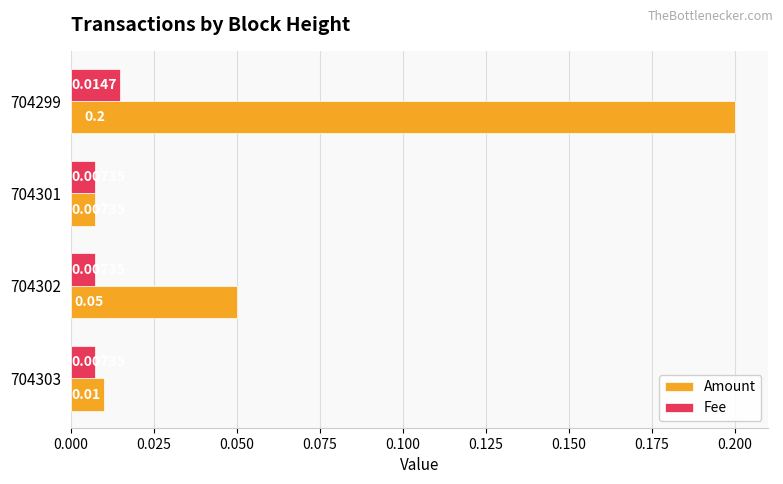

What are all the series names shown in the legend?

Amount, Fee